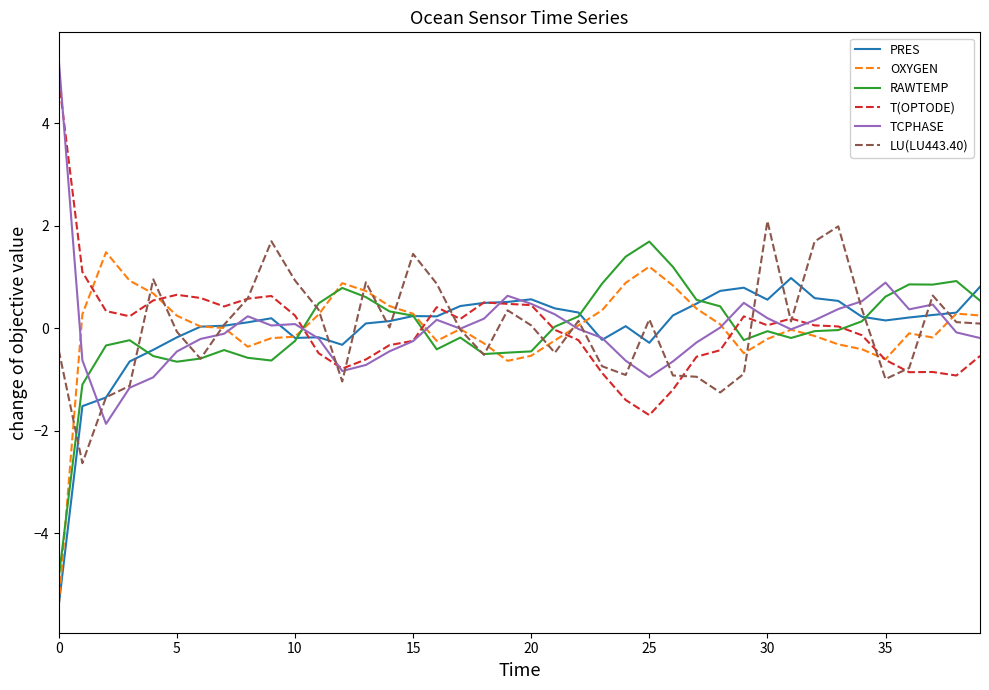

What is the greatest value displayed?

5.2